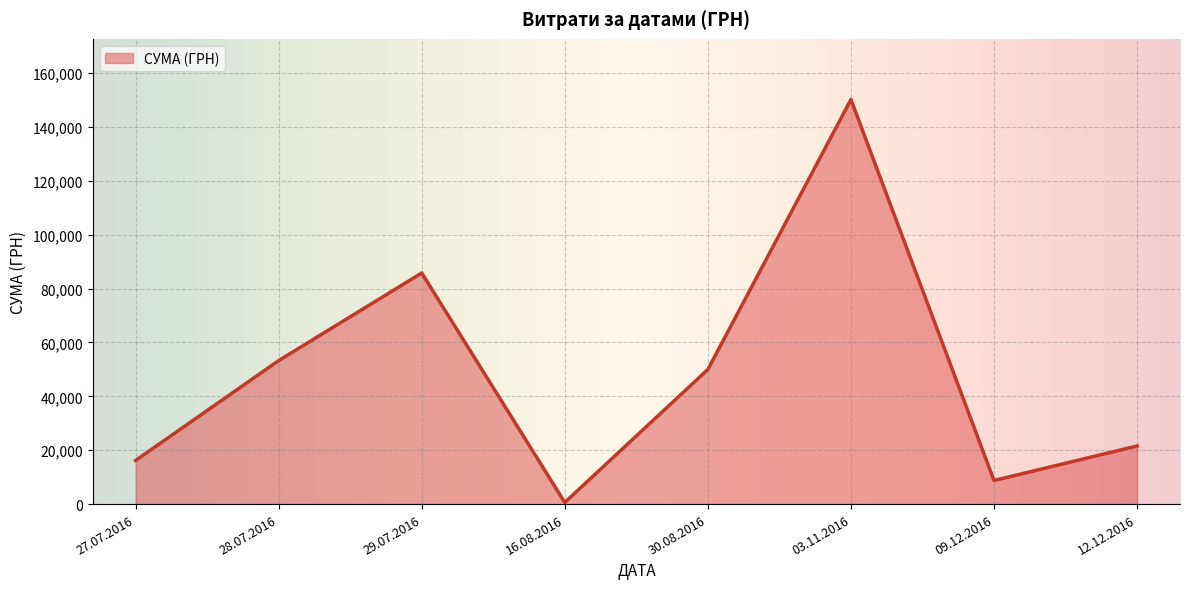

How many series are shown in this chart?

1